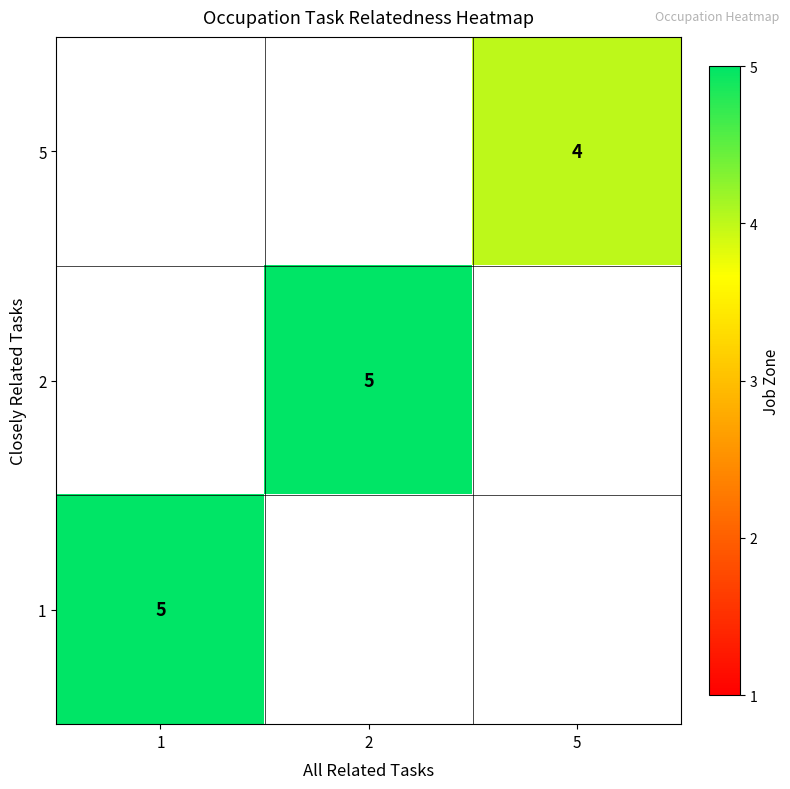

How many categories are shown in the chart?

3